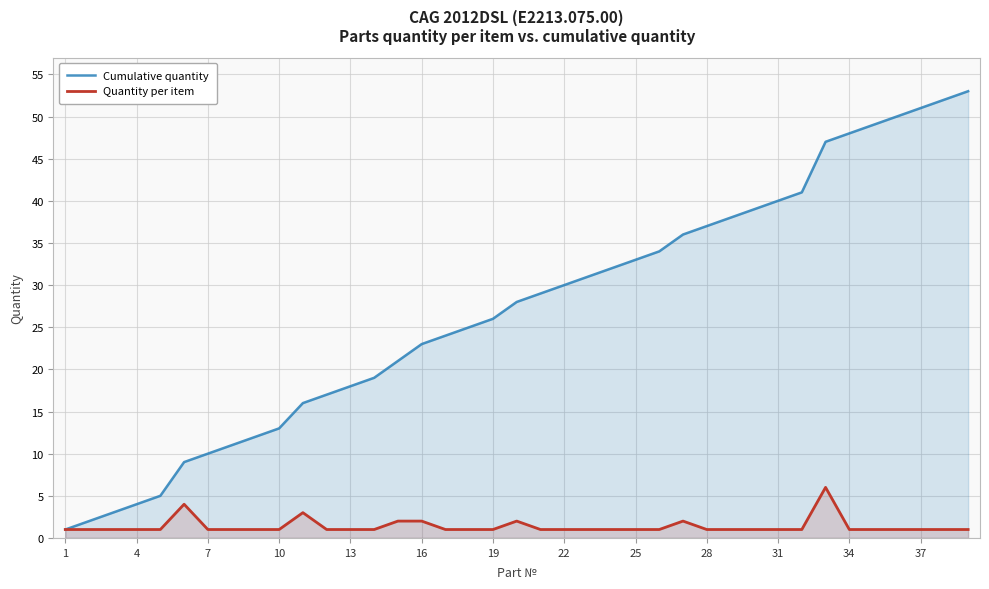

True or false: Cumulative quantity has a value of 33 at 25.

True